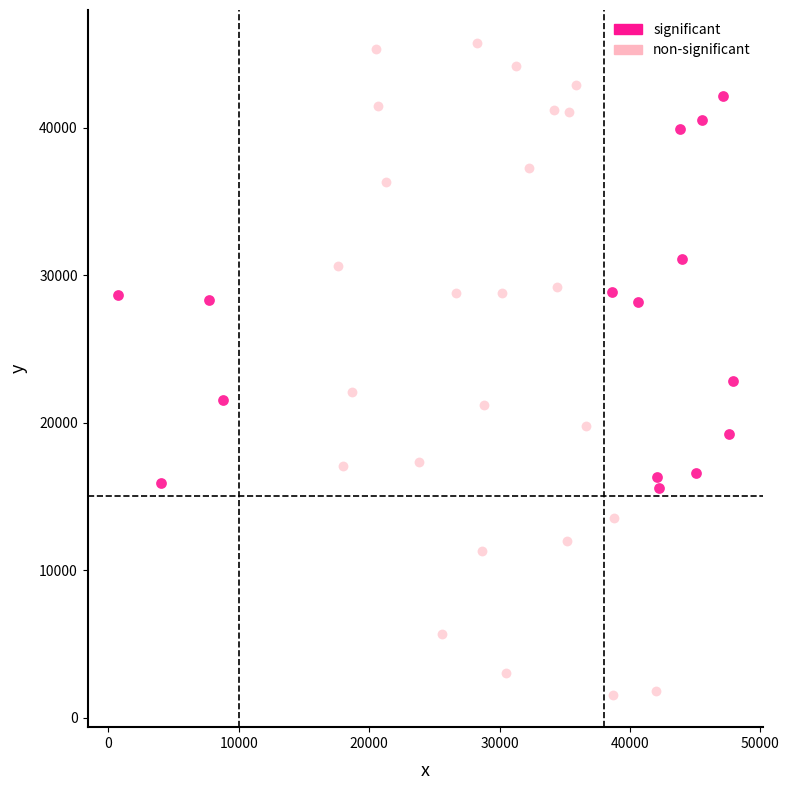

Which series has the largest Y range (max minus min)?

non-significant